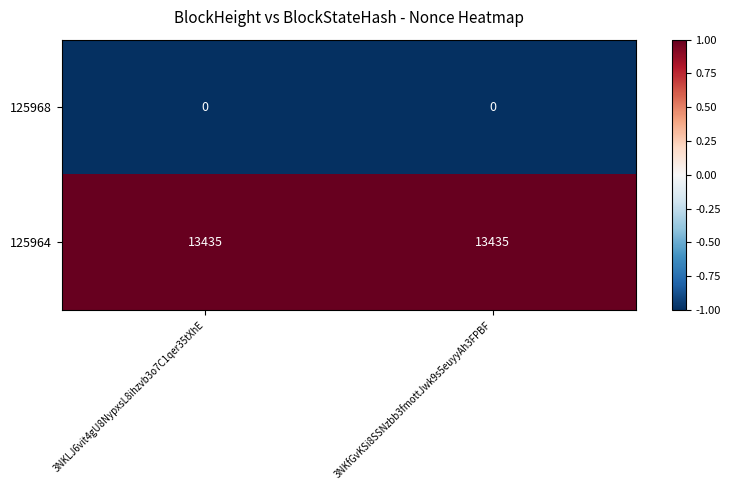

The 125964 series shows 13435 at 3NKLJ6vit4gU8NypxsL8ihzvb3o7C1qer35tXhE. True or false?

True